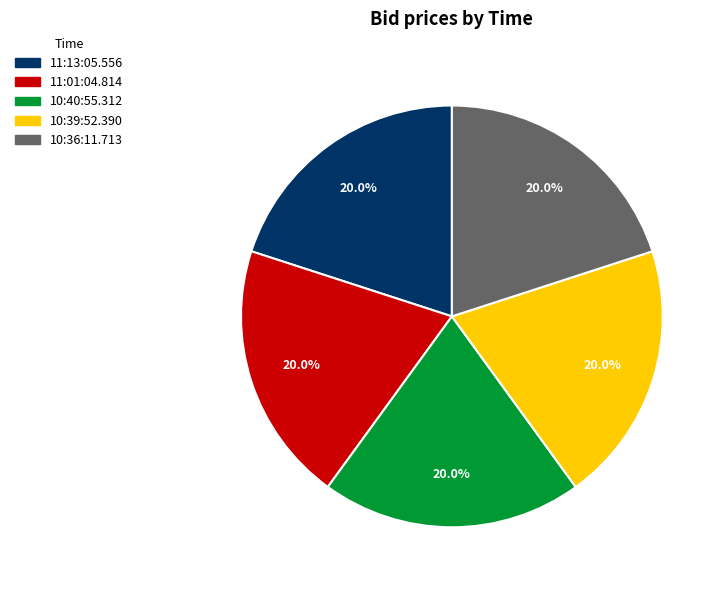

How many slices are in this pie chart?

5